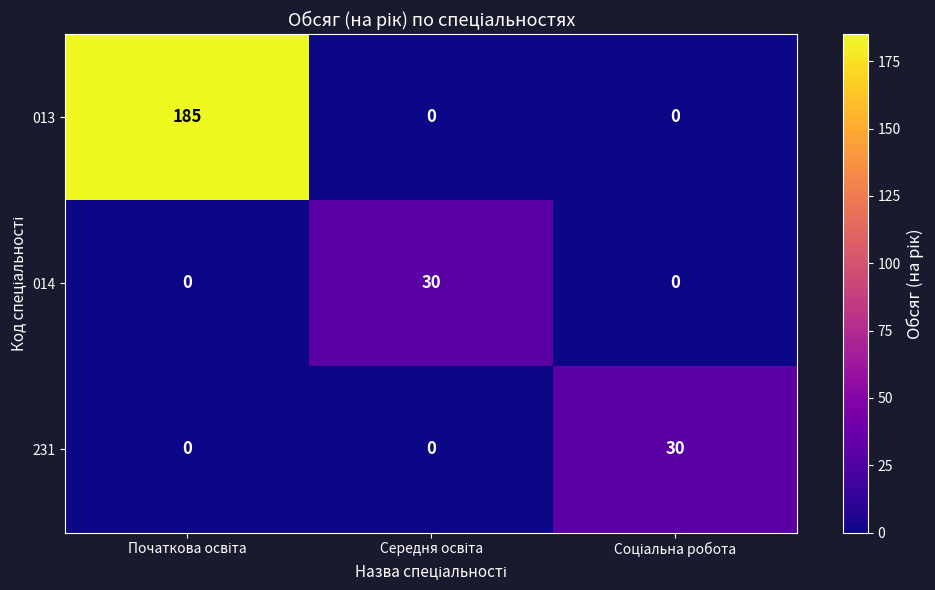

Which series has the widest spread of values?

013